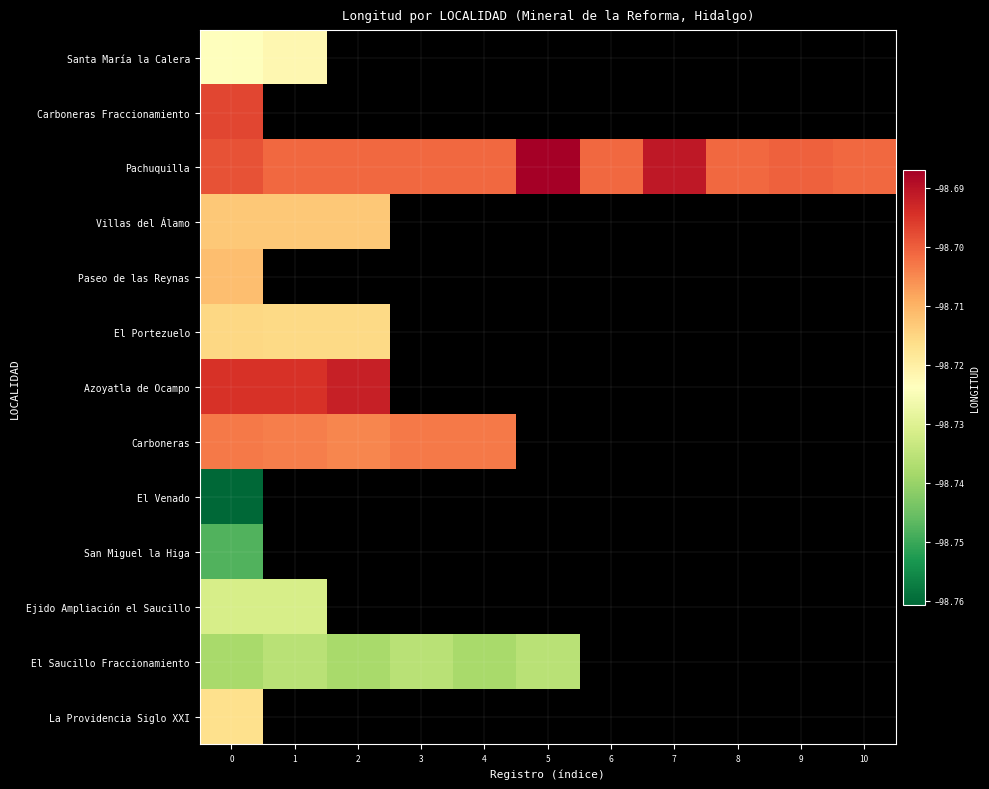

How many negative values does the Azoyatla de Ocampo series have?

3